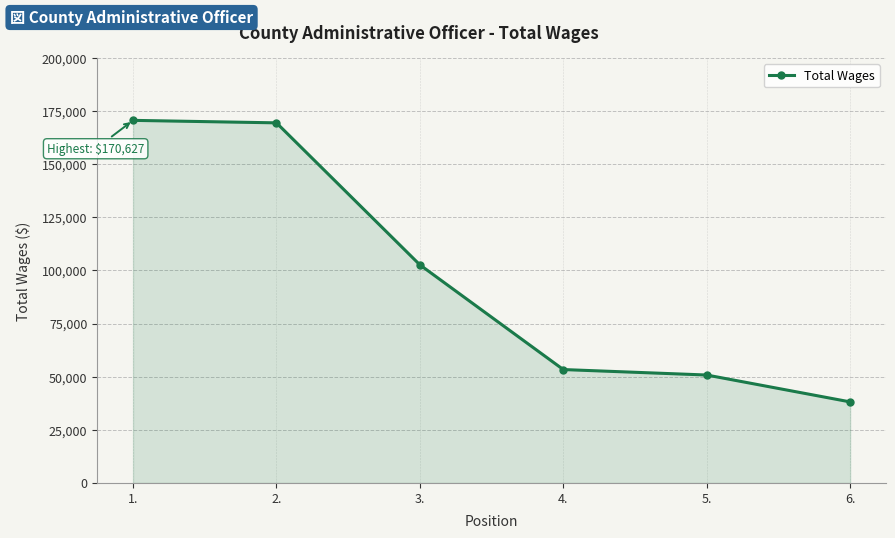

Where is the data nearest to the value 104382?

3.